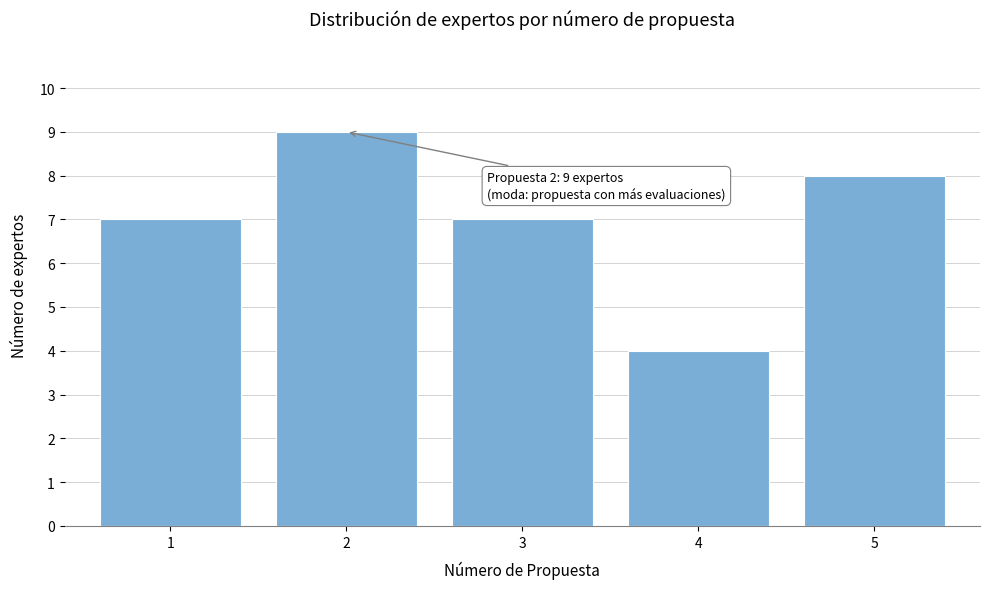

Reading left to right, list all the values displayed in this chart.

7	9	7	4	8